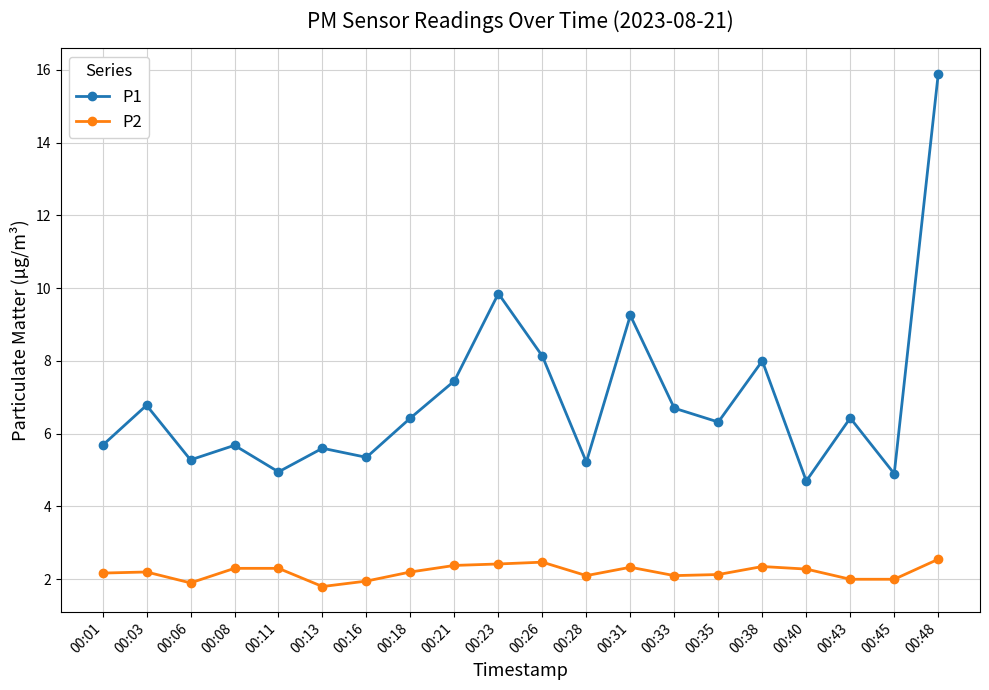

Is it true that P2 equals 2.0 at 00:43?

True